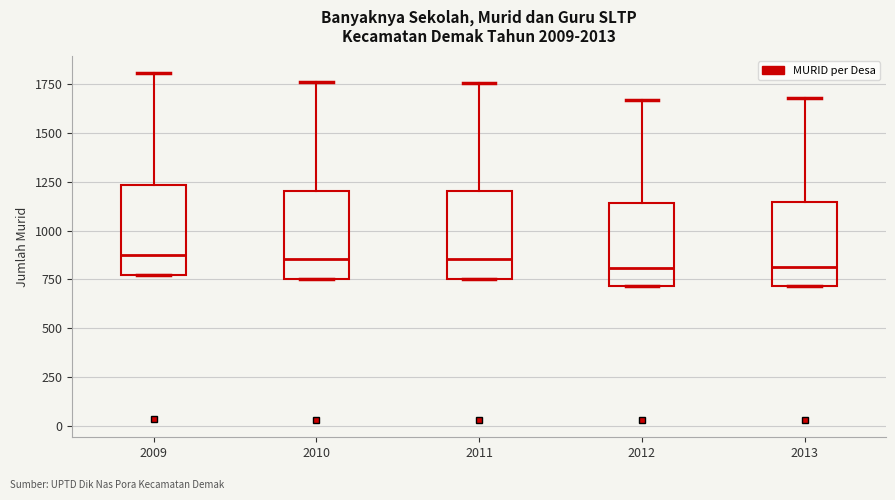

Where does the median line of the box at x = 2009 sit on the y-axis? The values are not printed on the chart, so give them approximately, as read against the axis.

900